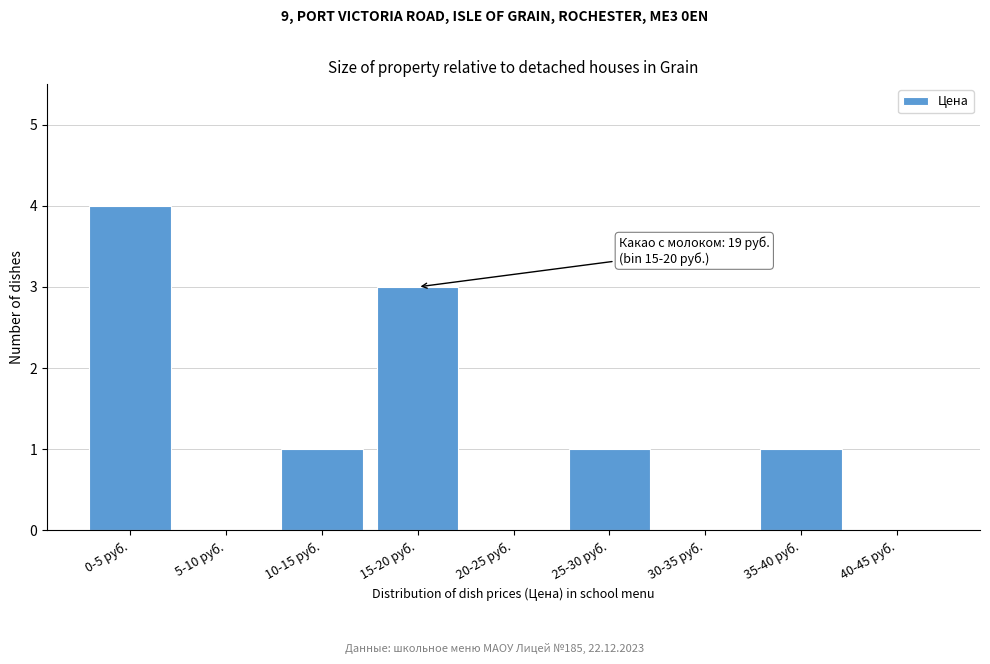

Reading right to left, extract all data points from this chart.

40-45 руб.=0	35-40 руб.=1	30-35 руб.=0	25-30 руб.=1	20-25 руб.=0	15-20 руб.=3	10-15 руб.=1	5-10 руб.=0	0-5 руб.=4